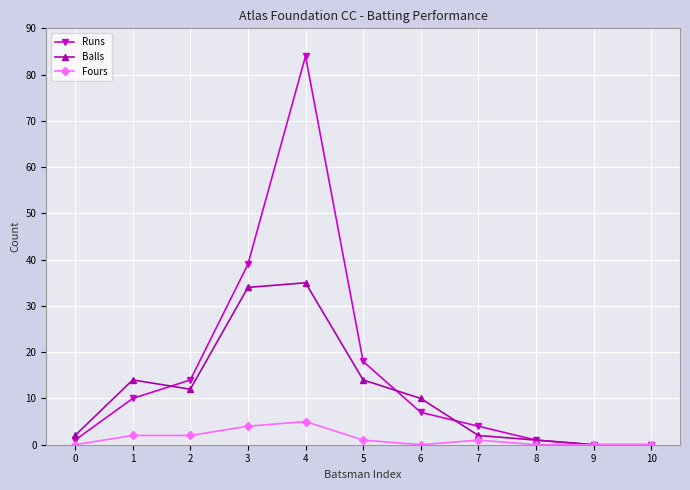

What is the value of the Balls point at the 9th from the left?

1